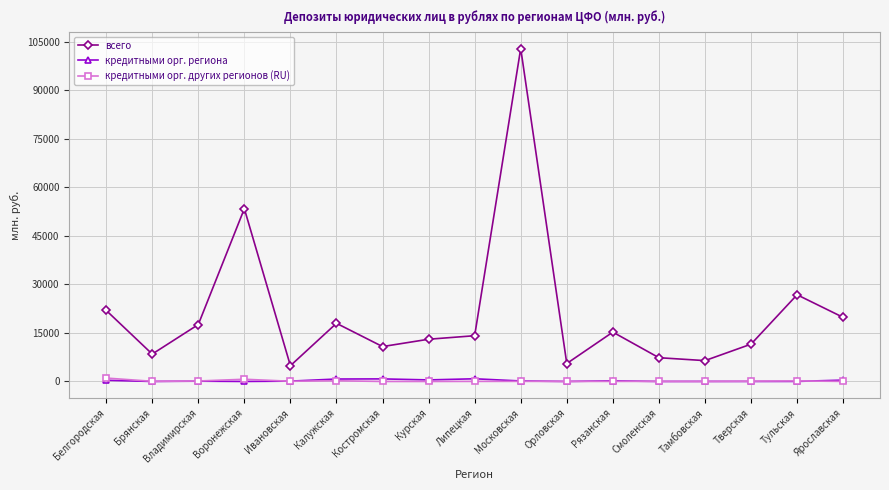

What is the value of the всего point at the 13th from the left?

7338